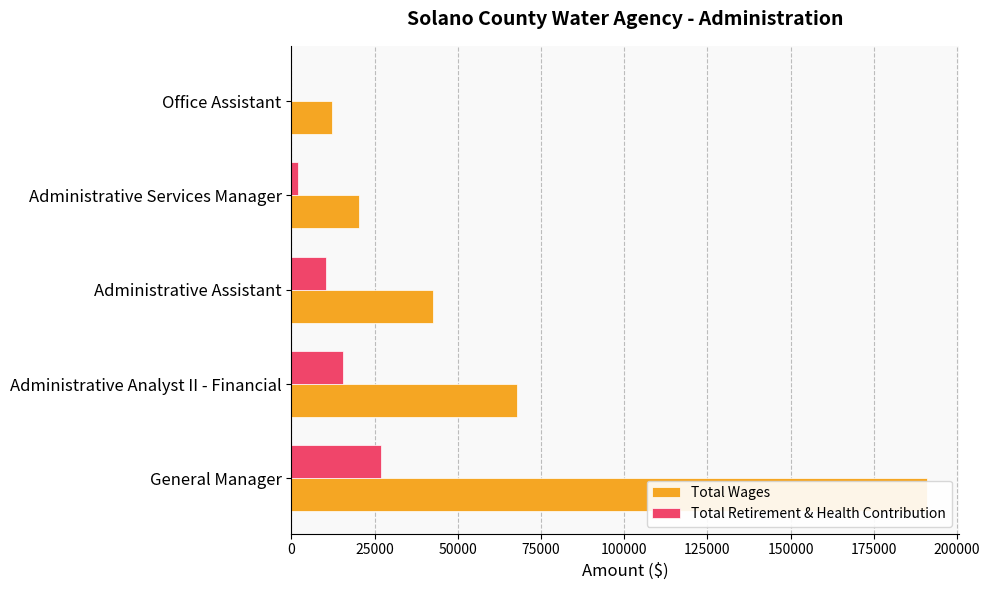

What is the maximum value shown in the chart?

190915